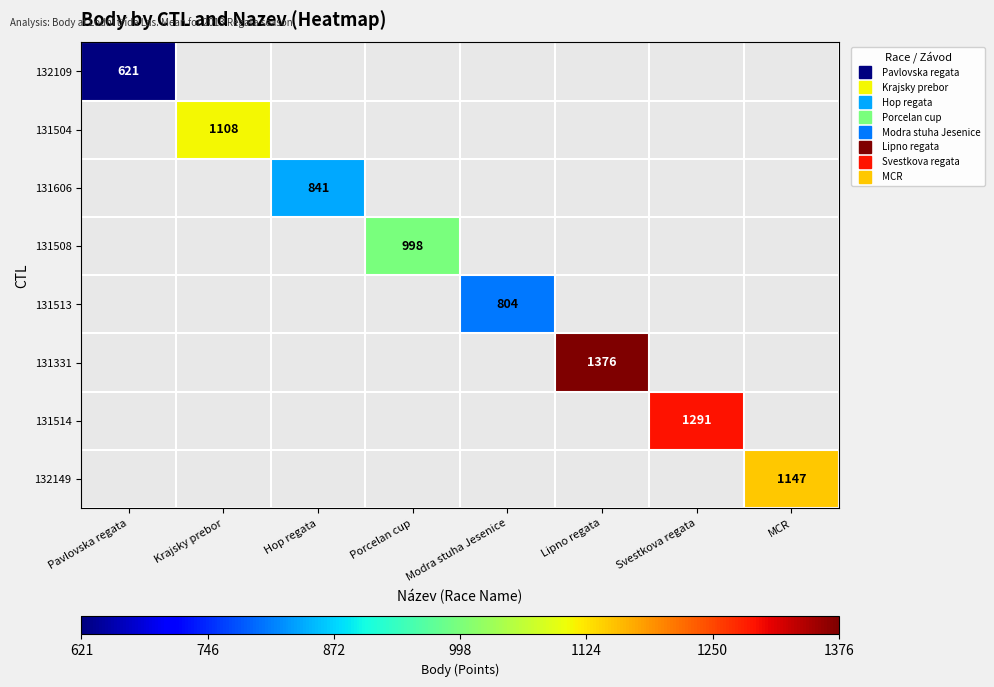

What is the smallest value displayed?

621.0